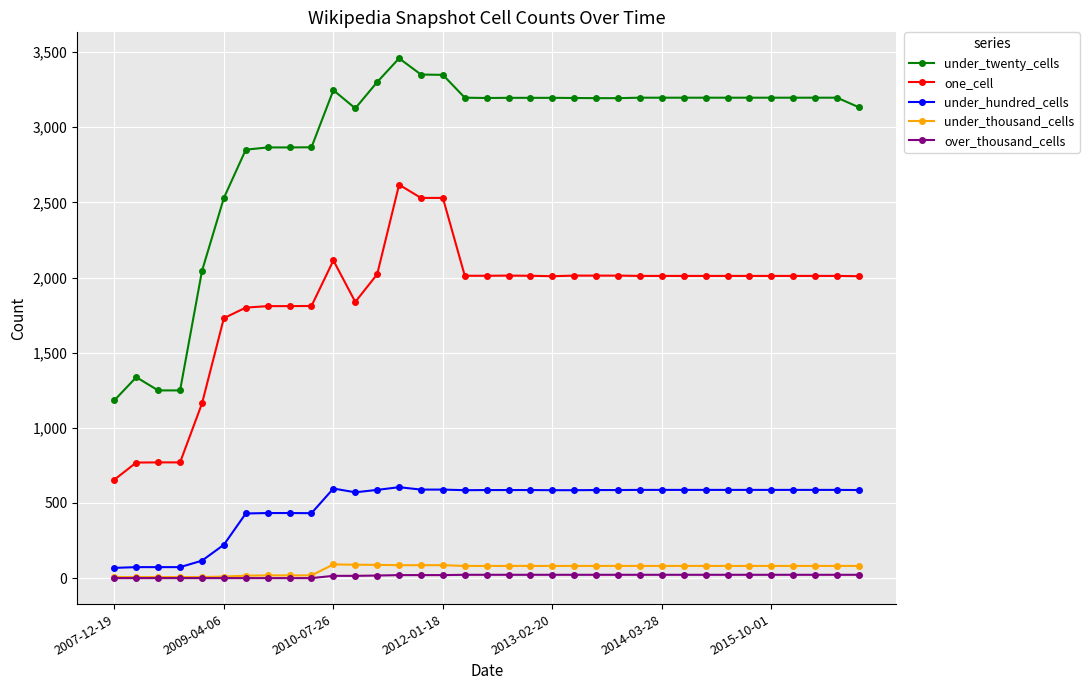

True or false: under_twenty_cells and one_cell intersect in this chart.

False